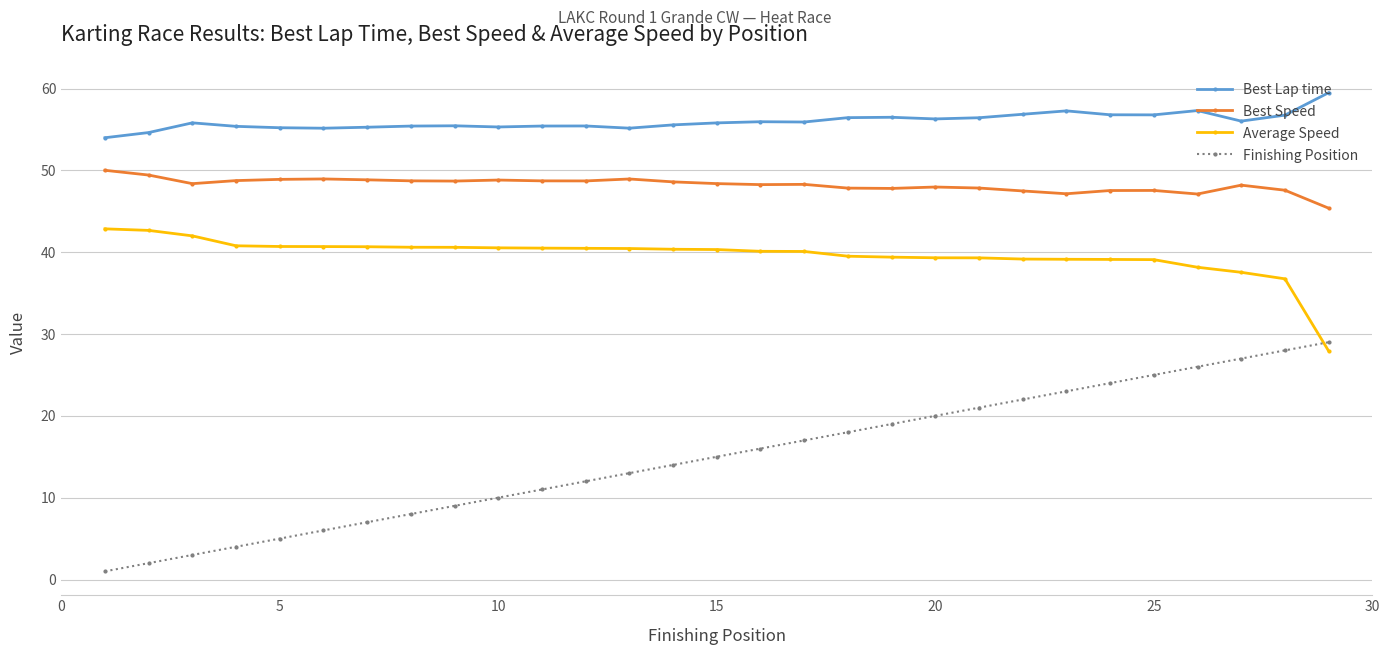

What is the difference between the second highest and minimum values in the Average Speed series?

14.7